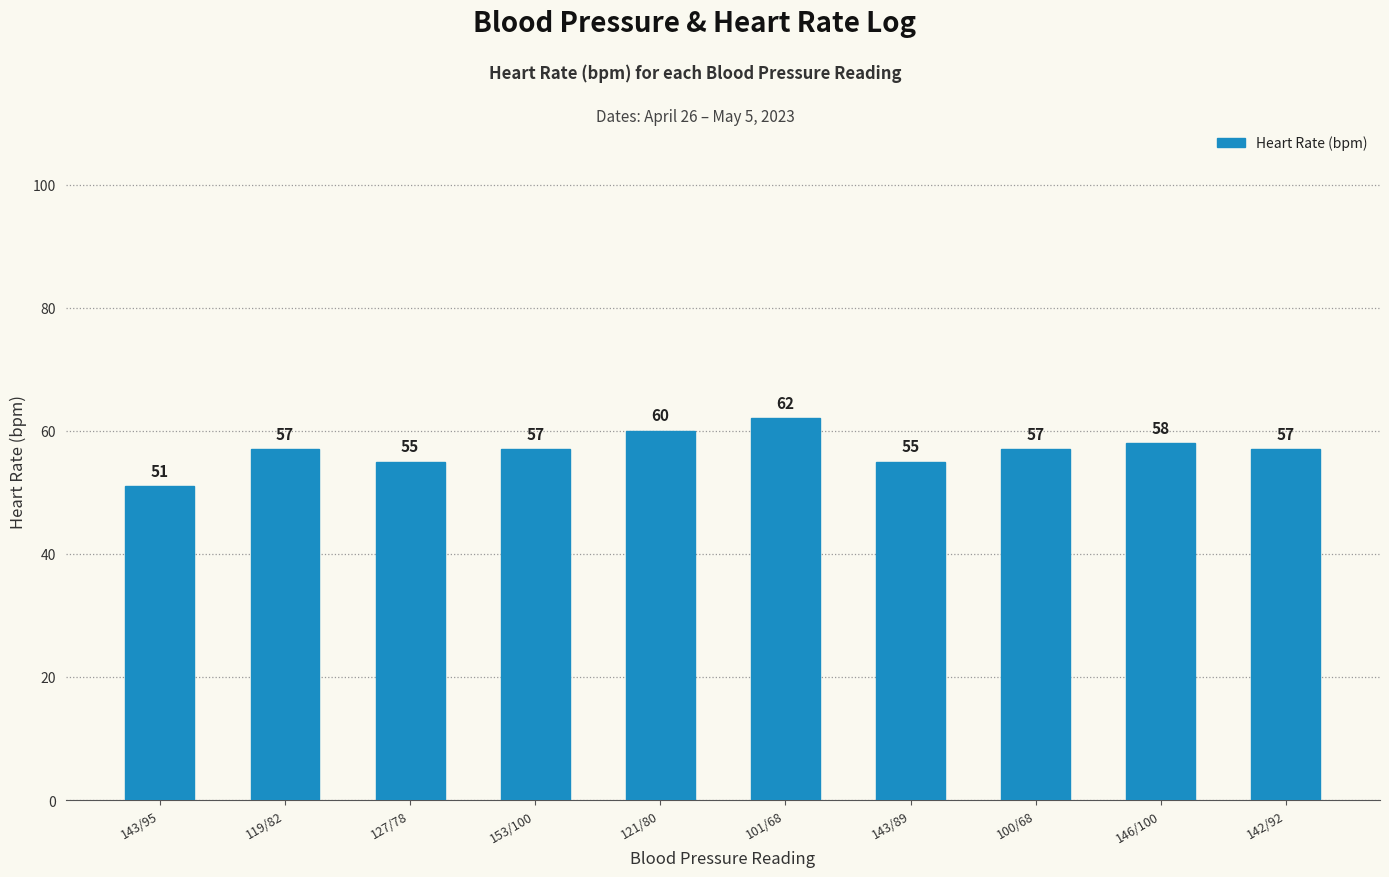

What is the difference between the maximum and minimum values?

11